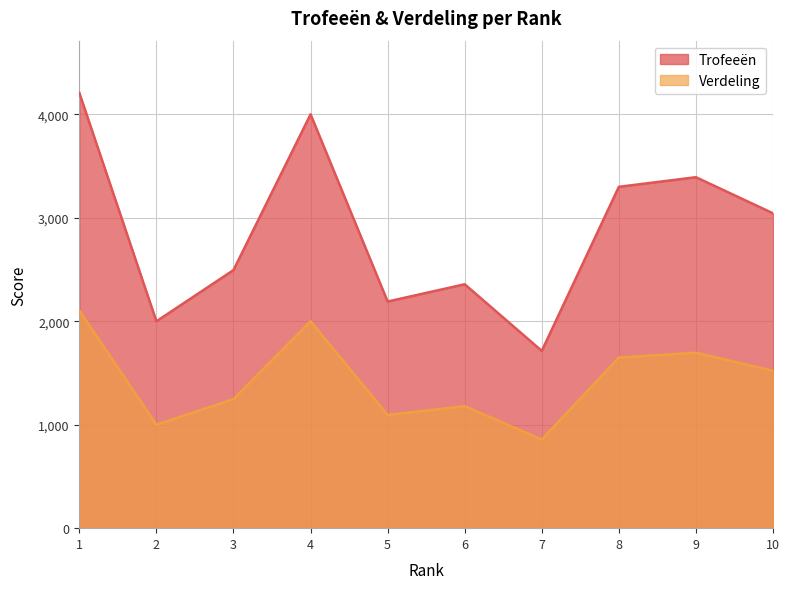

At which category does Trofeeën reach its first local peak?

4